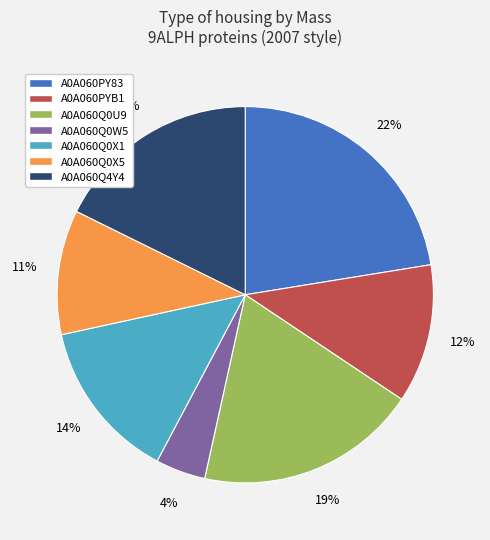

To the nearest percent, what portion does A0A060PY83 represent?

22%